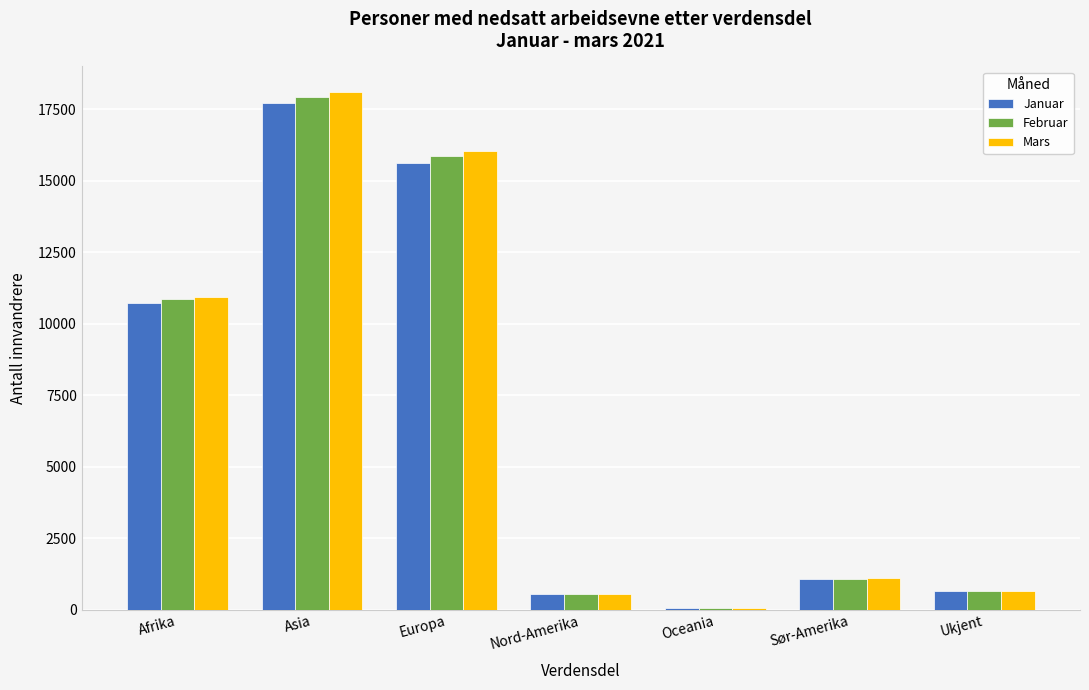

Which series has the largest range (max minus min)?

Mars